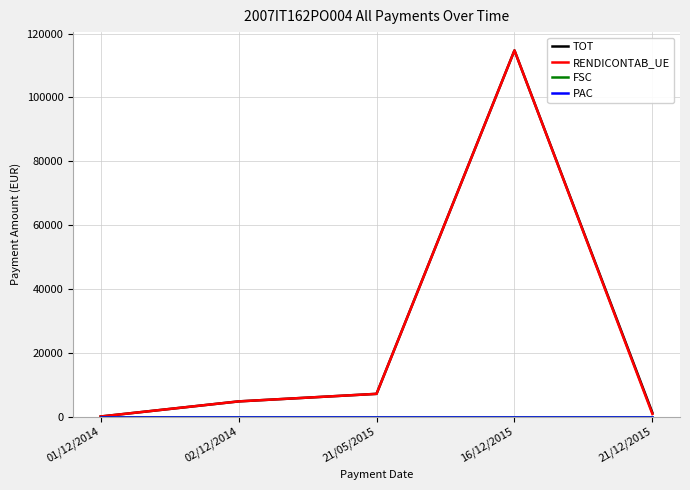

Is this an area chart (filled region under the line)?

No